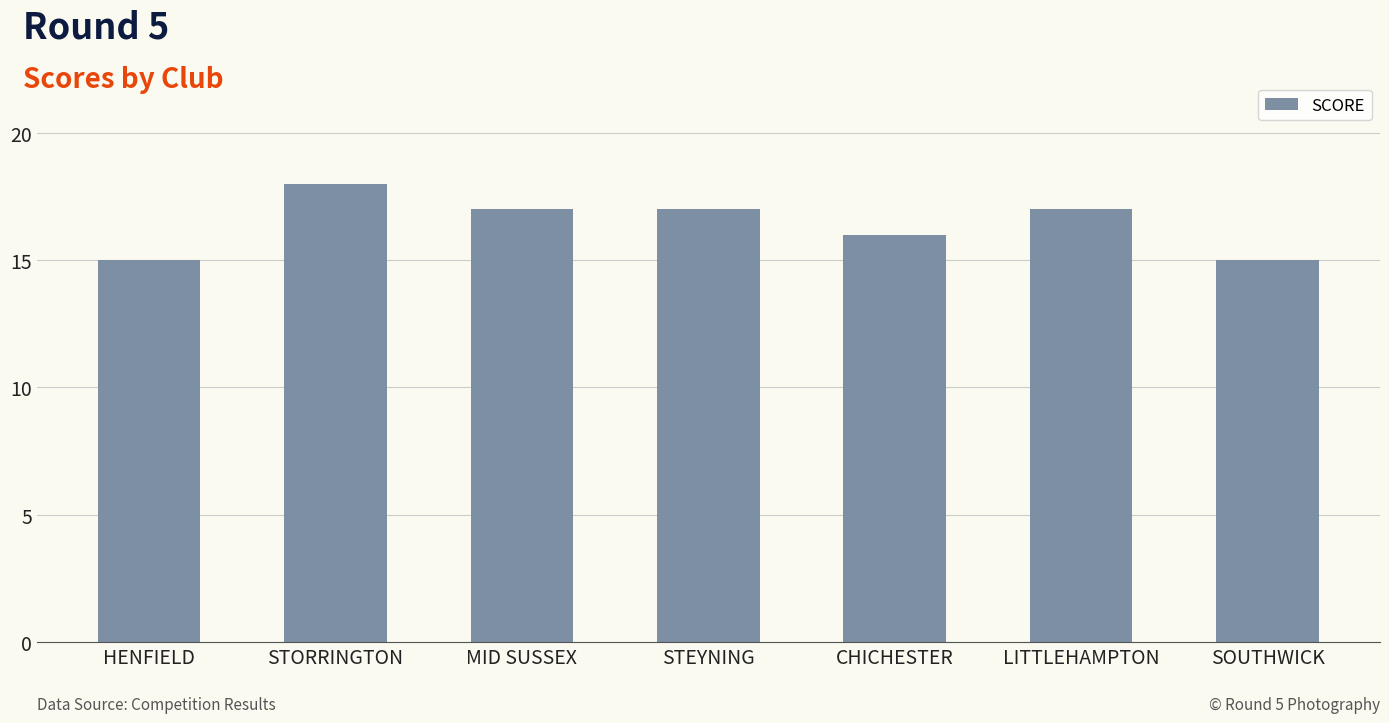

Is it true that the value at LITTLEHAMPTON is 11?

False